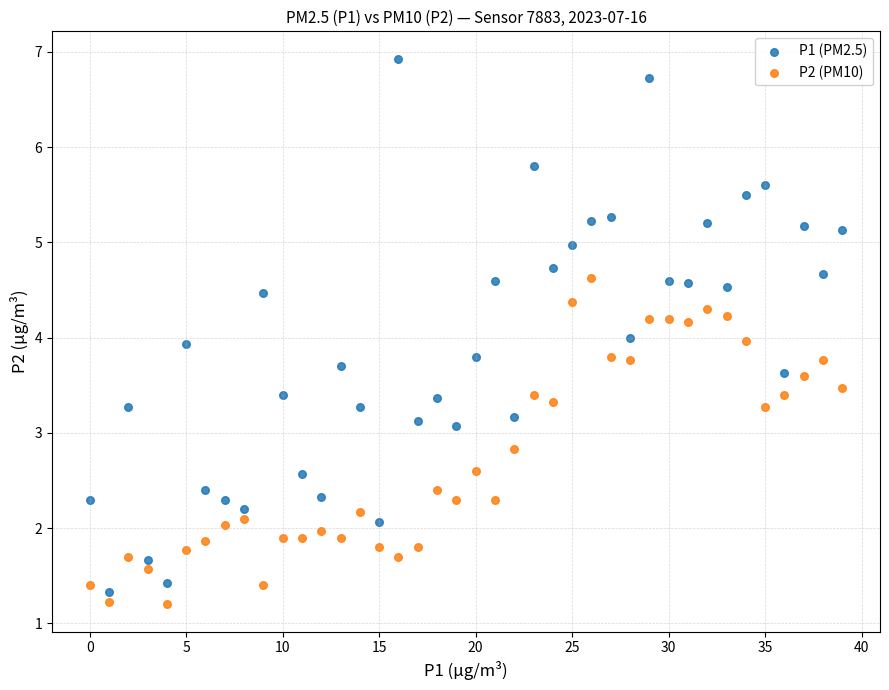

Which series contains the highest Y value?

P1 (PM2.5)